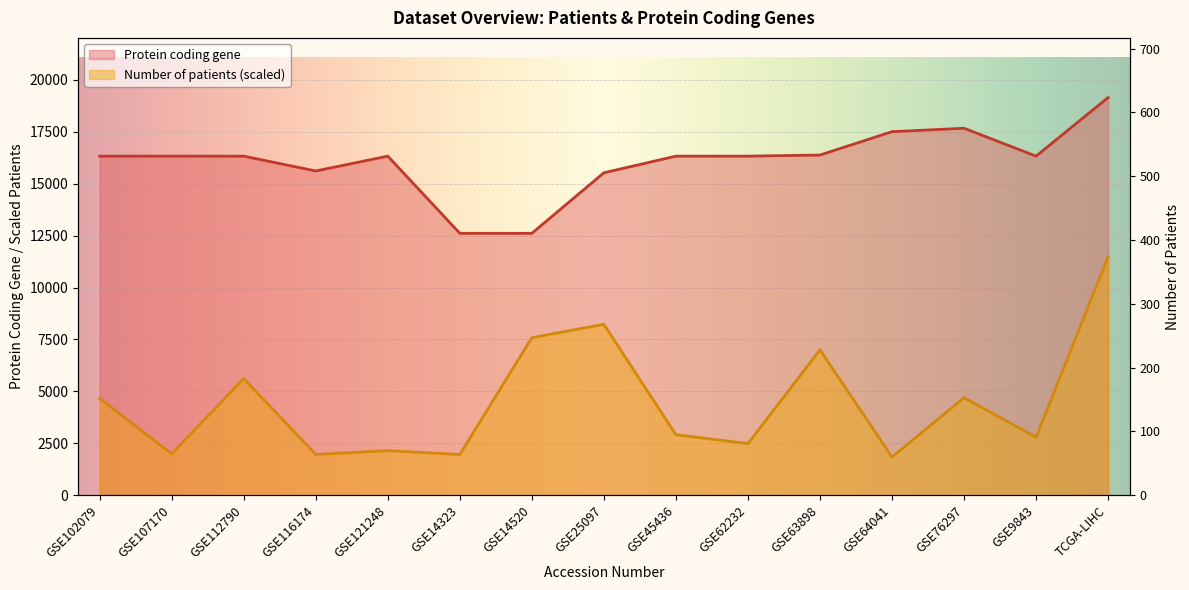

What is the greatest value displayed?

19144.0